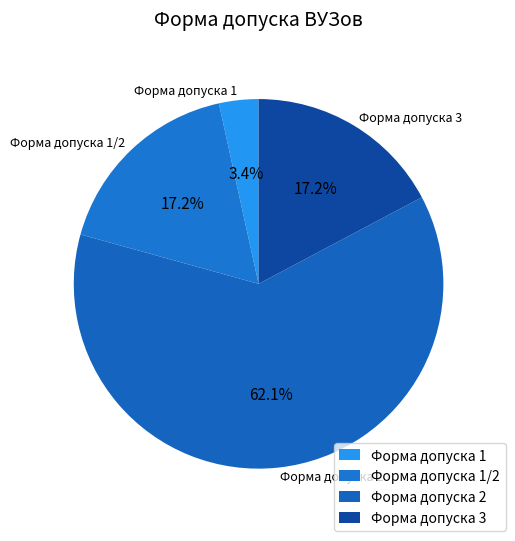

What percentage is NOT represented by Форма допуска 1/2?

82.8%